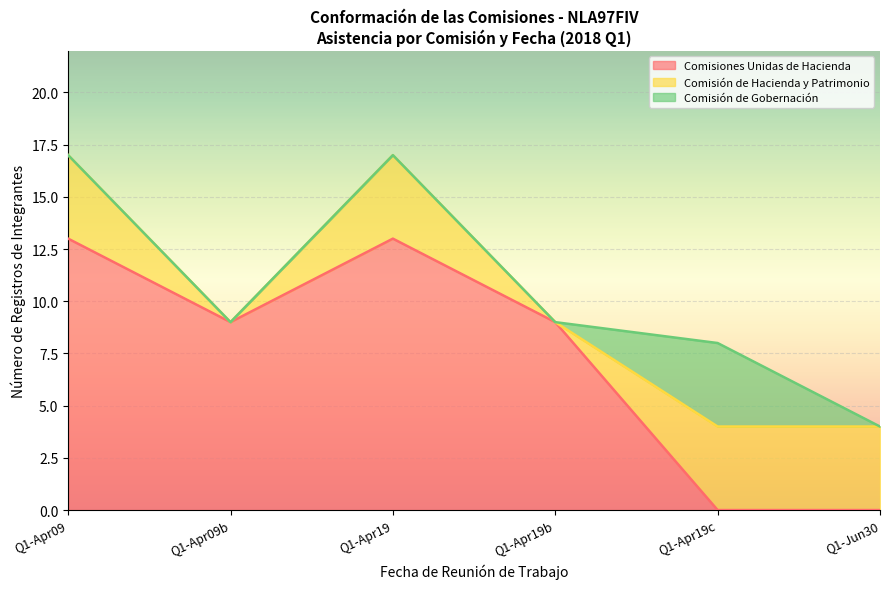

What is the maximum value for Comisiones Unidas de Hacienda?

13